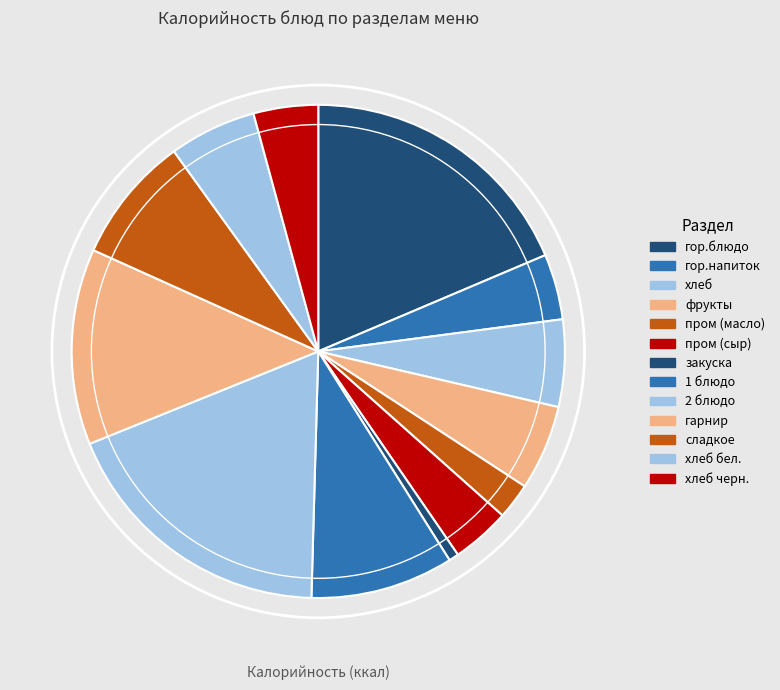

To the nearest percent, what is the difference between the largest and smallest slice percentages?

18%